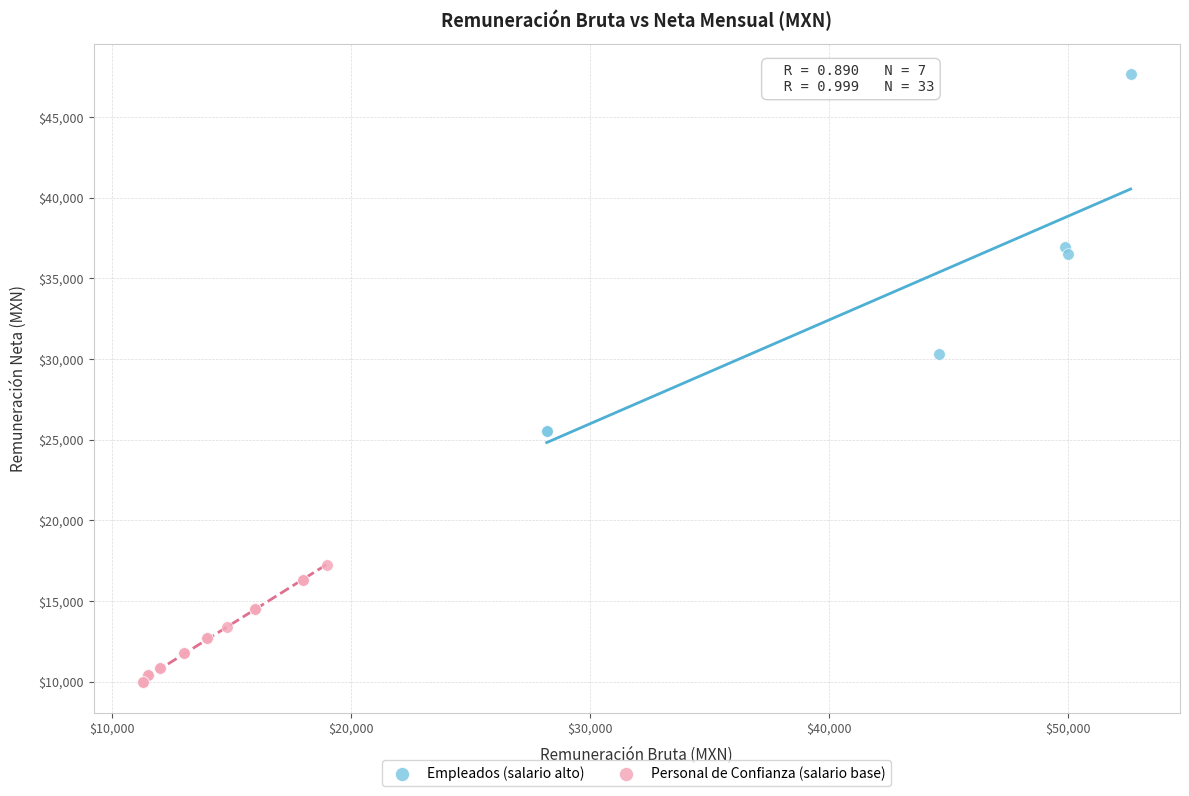

What are all the series names shown in the legend?

Empleados (salario alto), Personal de Confianza (salario base)